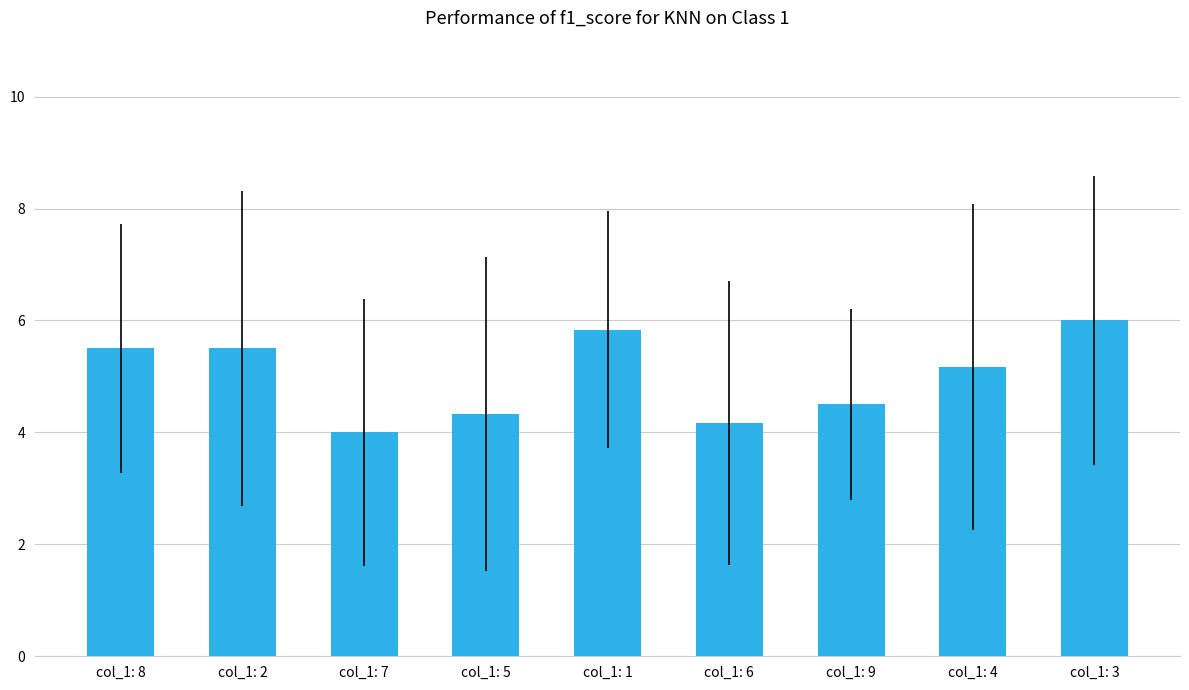

What is the label of the 8th bar from the right?

col_1: 2